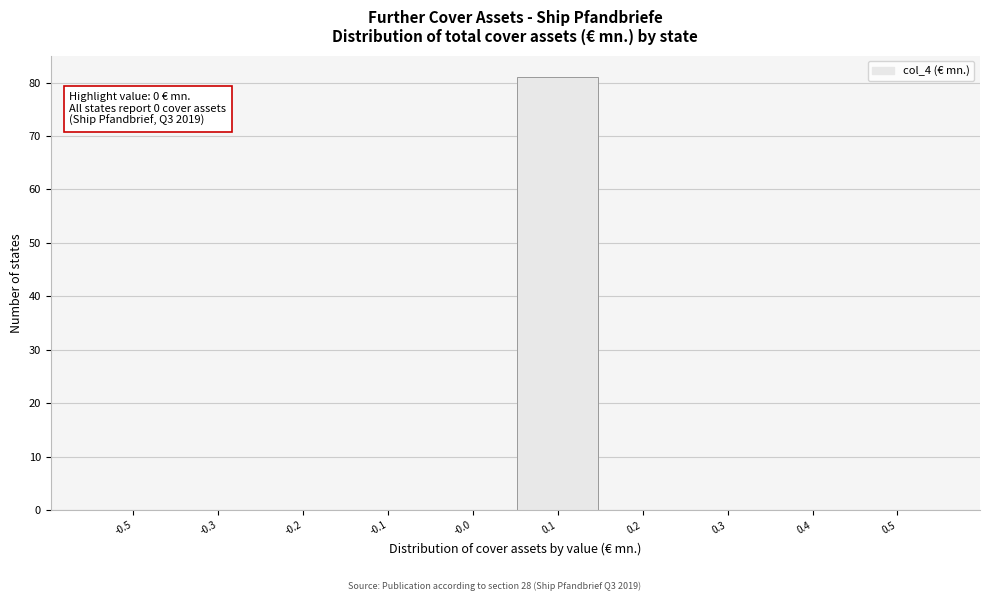

Reading left to right, transcribe all the data shown in this chart.

-0.5=0	-0.3=0	-0.2=0	-0.1=0	-0.0=0	0.1=81	0.2=0	0.3=0	0.4=0	0.5=0